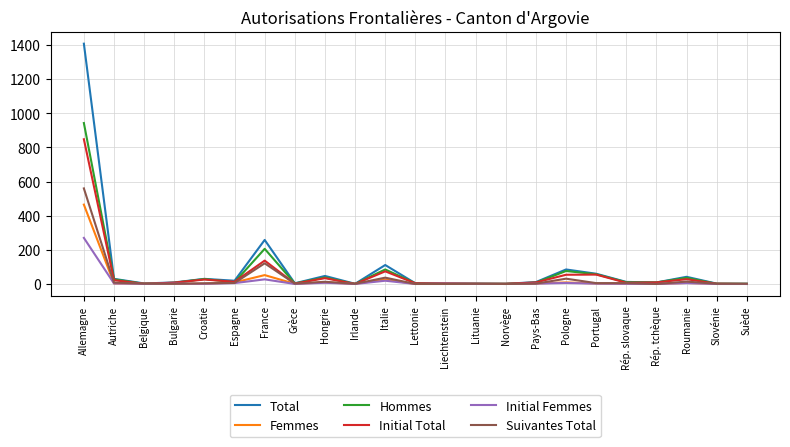

What is the maximum value shown in the chart?

1408